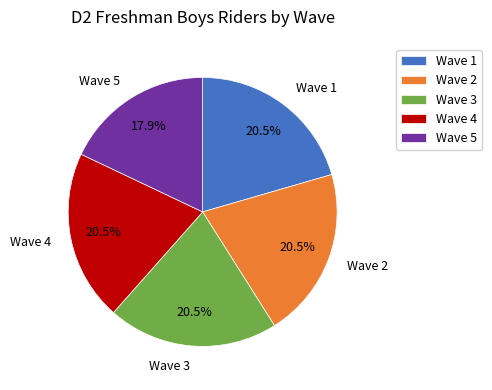

Which slice is the smallest?

Wave 5